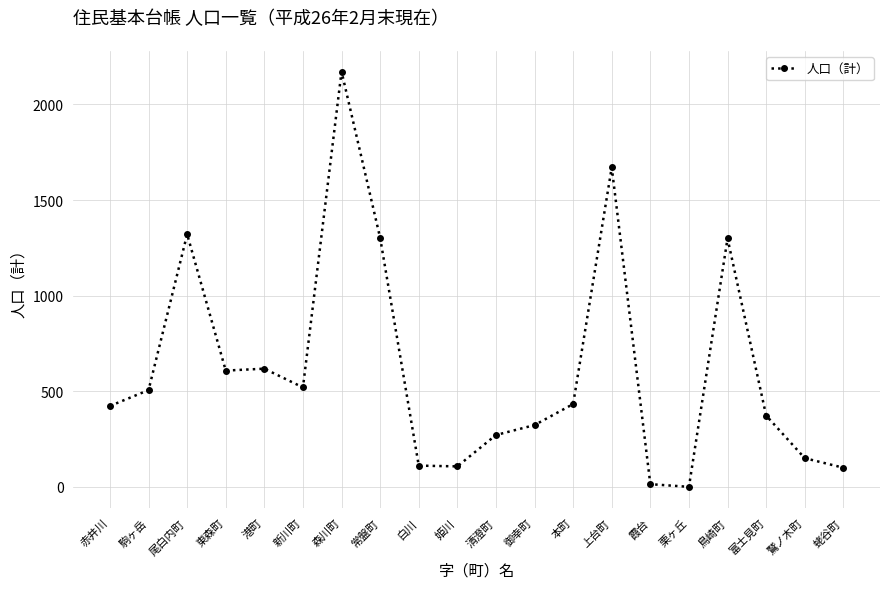

Where is the first local maximum?

尾白内町